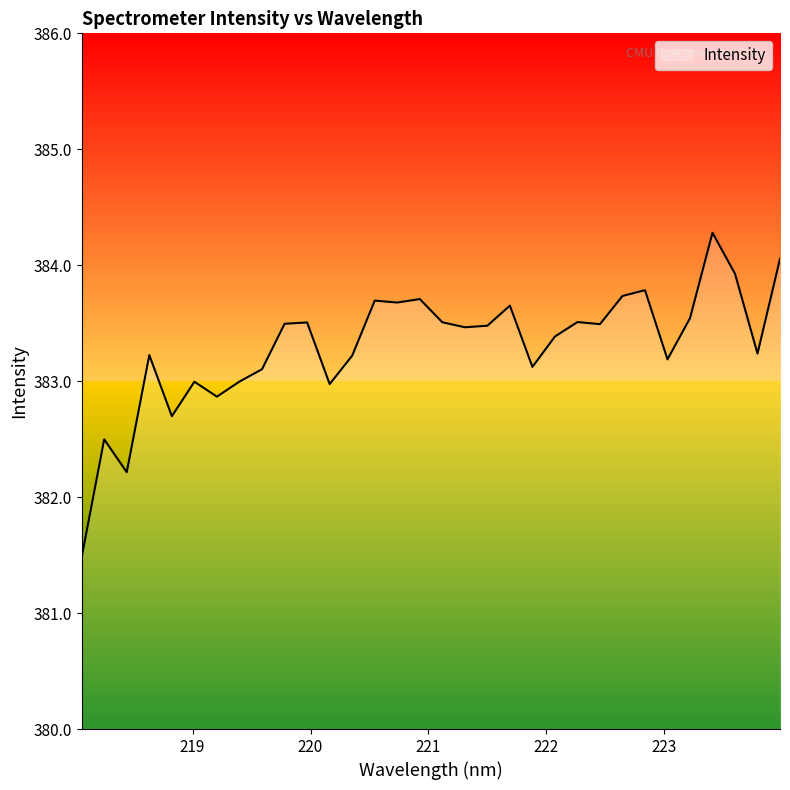

What is the maximum value shown in the chart?

384.3